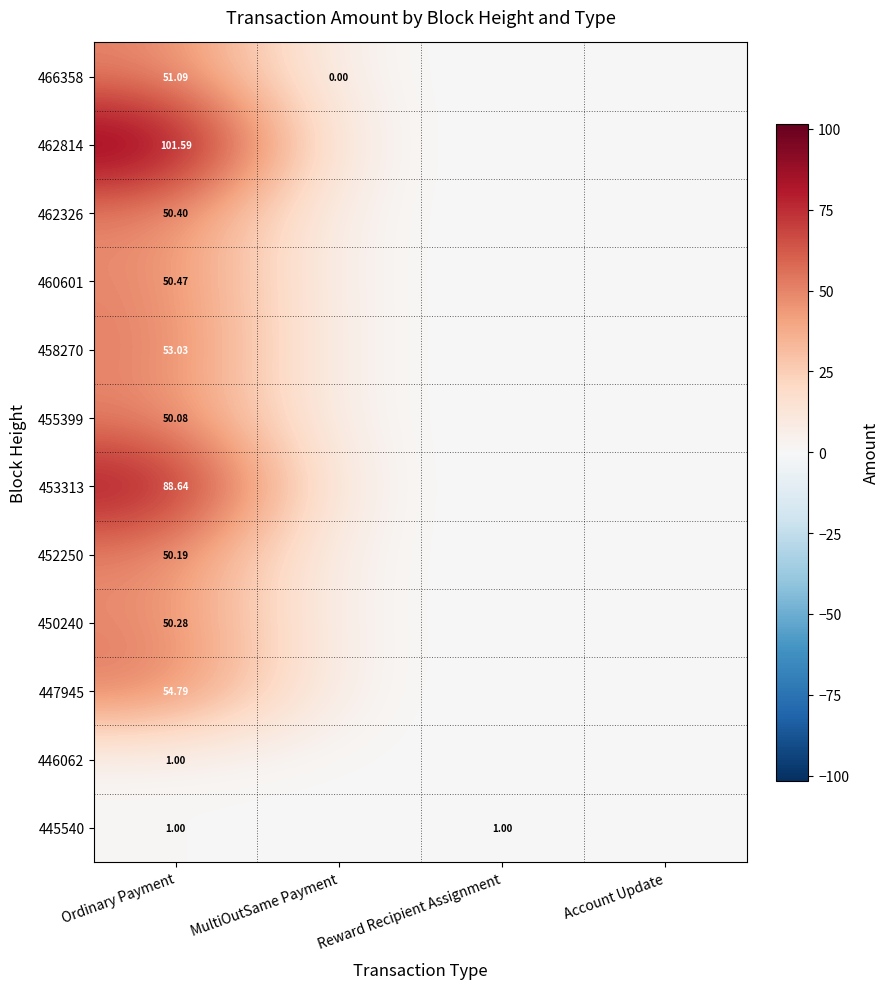

Is the value of 452250 at Ordinary Payment greater than the value of 460601 at Ordinary Payment?

No